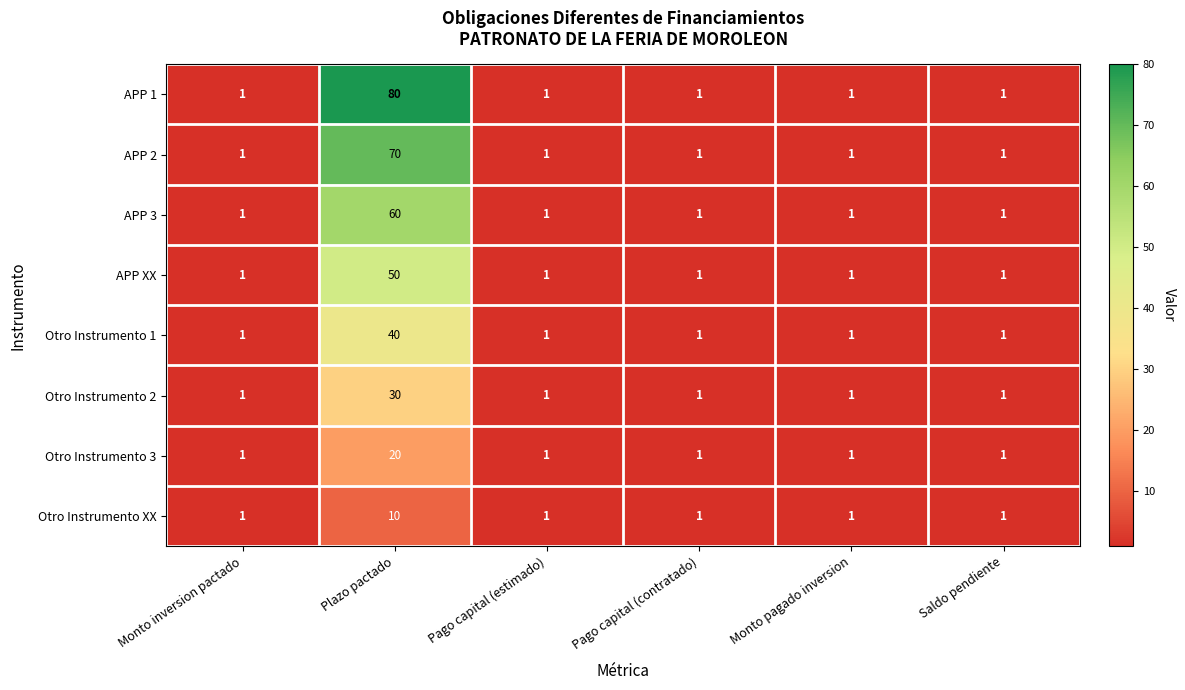

List the series in order of their peak value, lowest first.

Otro Instrumento XX, Otro Instrumento 3, Otro Instrumento 2, Otro Instrumento 1, APP XX, APP 3, APP 2, APP 1